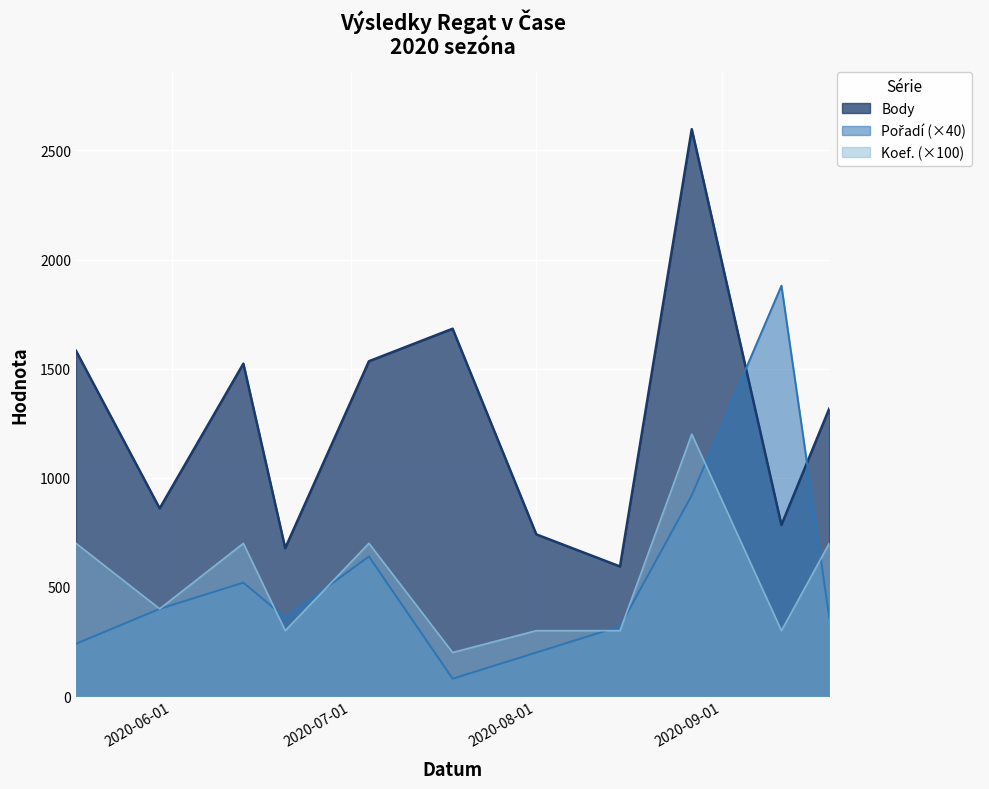

What position from the right is 2020-05-16?

11